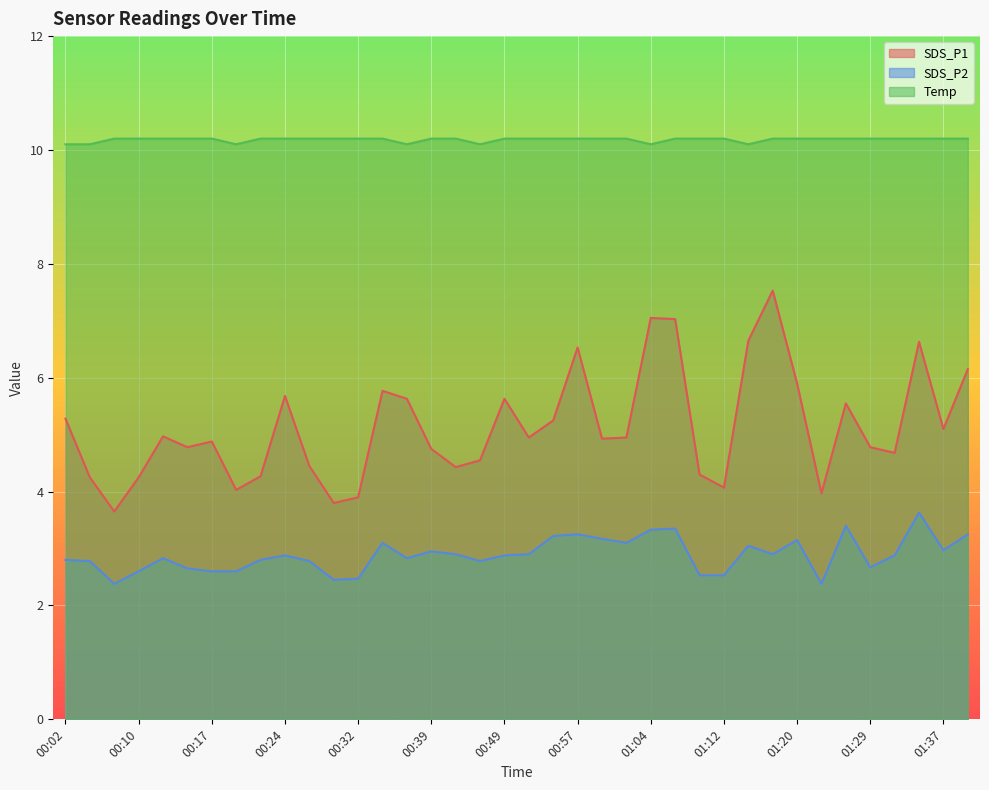

List the series in order of their peak value, highest first.

Temp, SDS_P1, SDS_P2